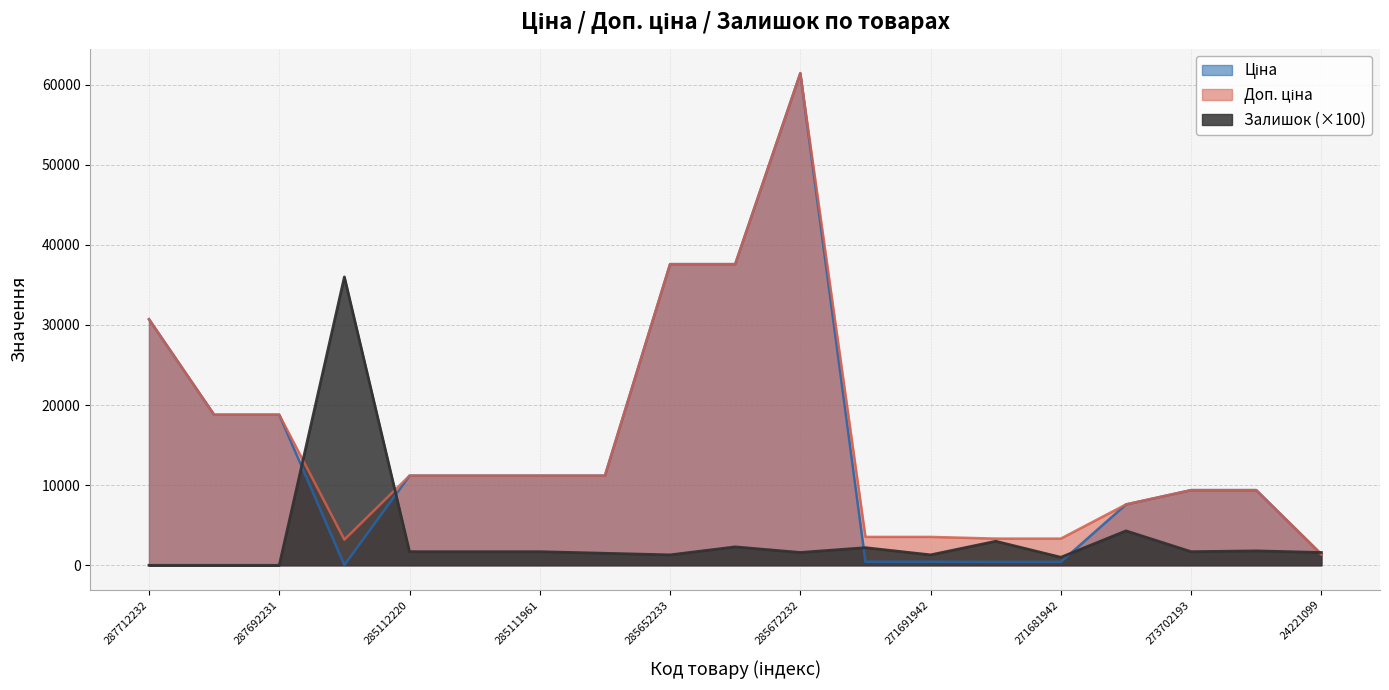

True or false: Залишок has more than 2 interior local peaks.

True